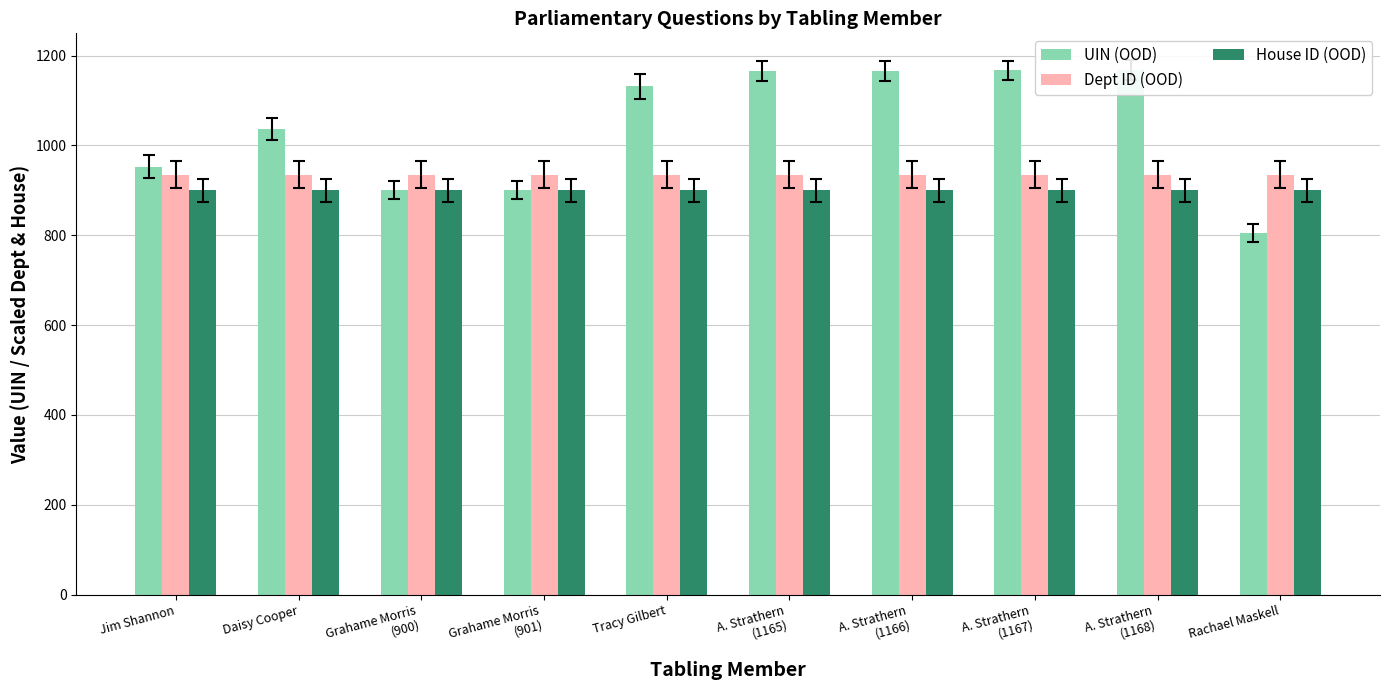

Rank the series by their average value, from lowest to highest.

House ID (OOD), Dept ID (OOD), UIN (OOD)